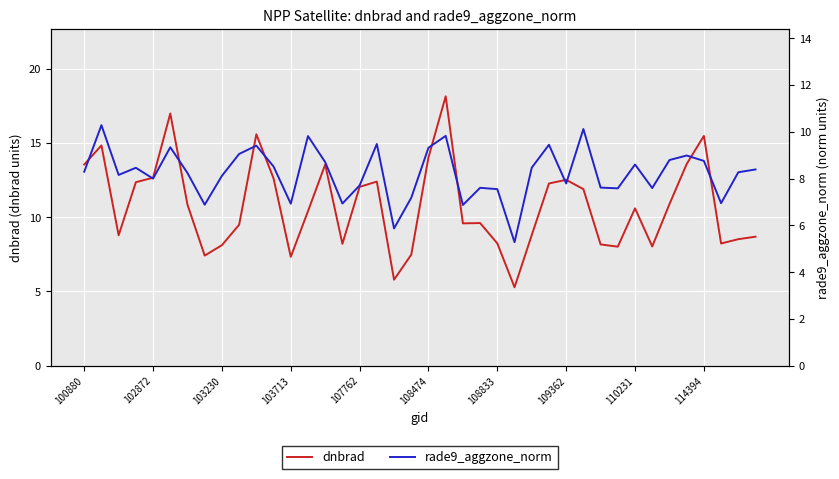

What position from the left is 31?

32